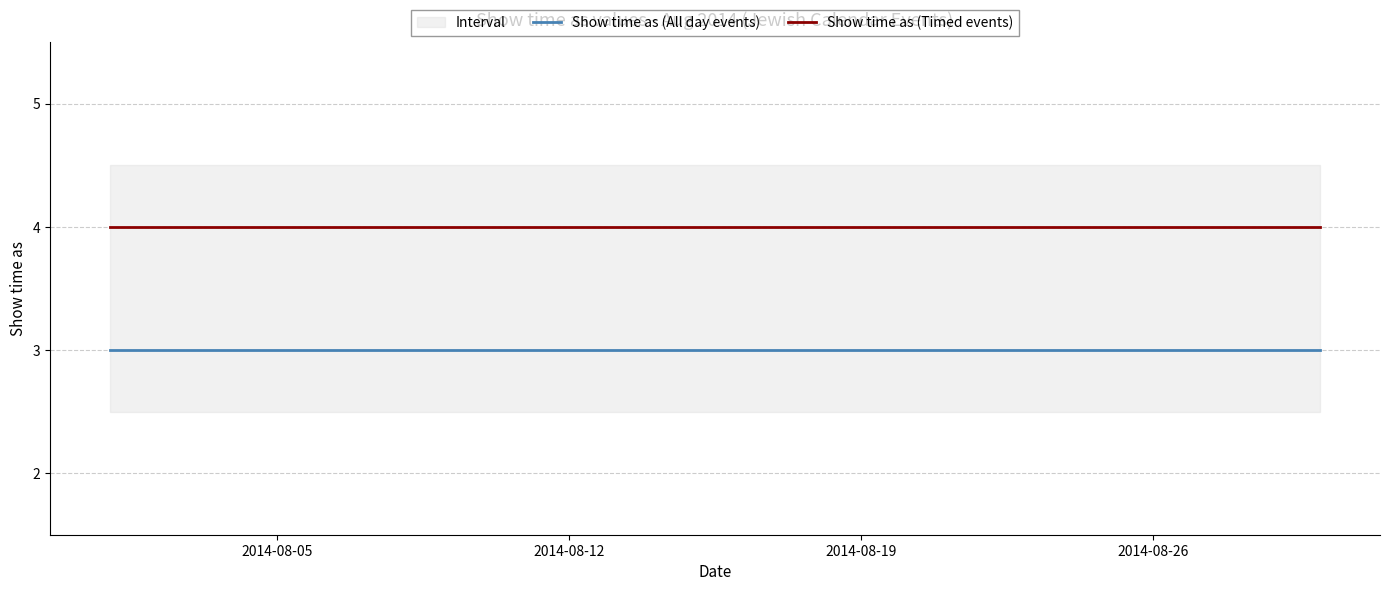

True or false: Show time as (Timed events) and Show time as (All day events) intersect in this chart.

False